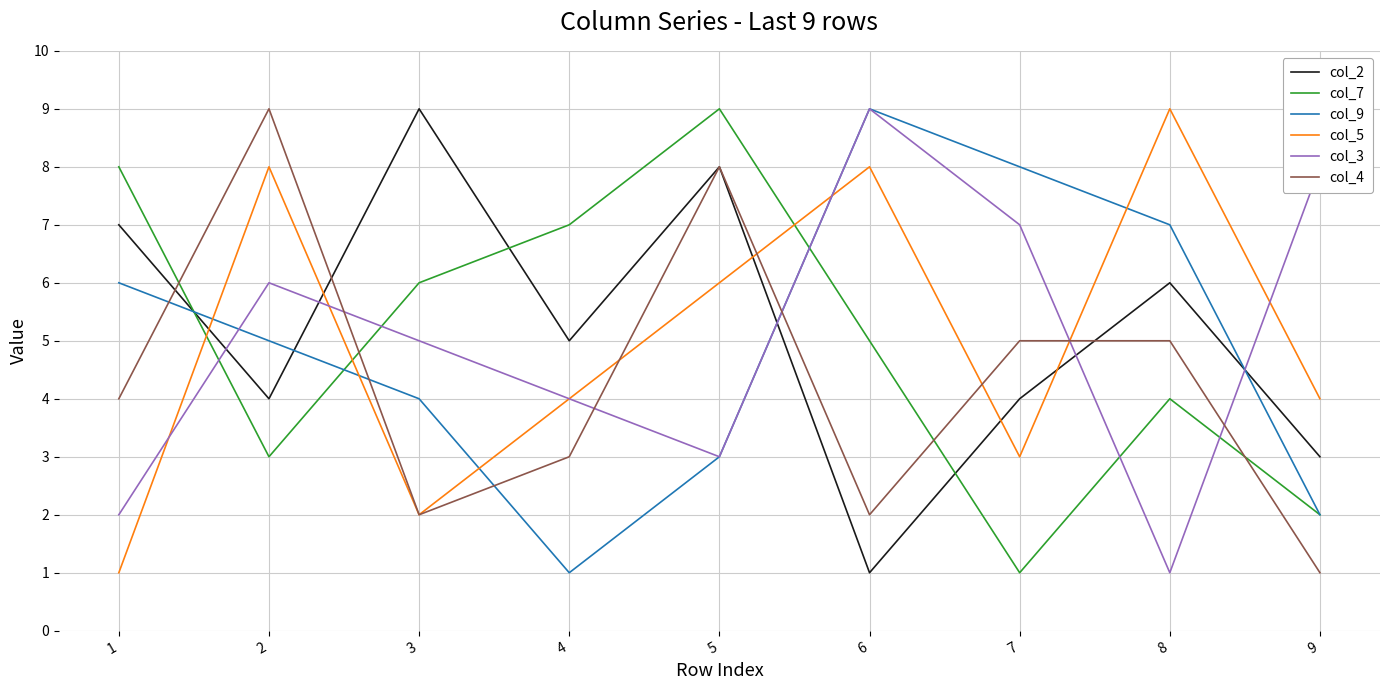

Where is col_7 nearest to the value 5?

6